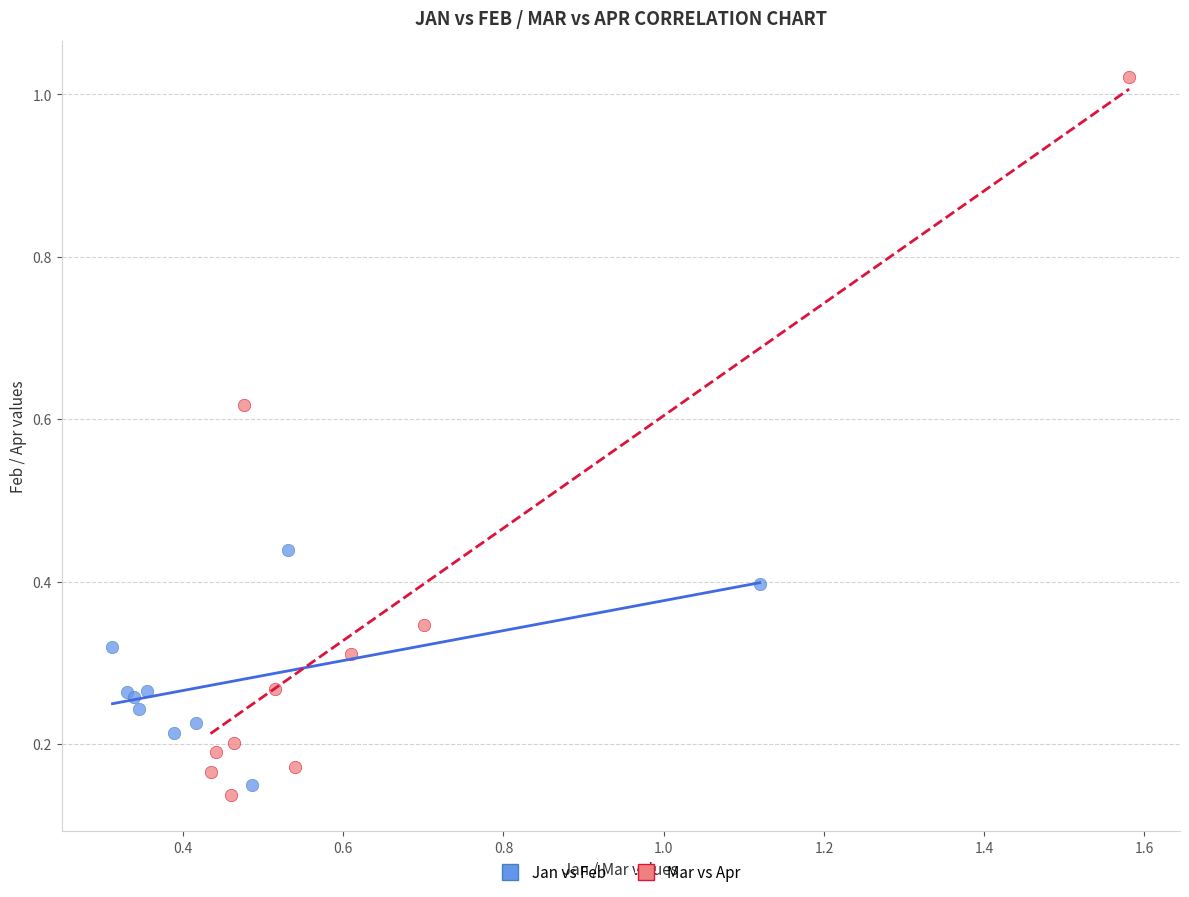

Which series contains the highest Y value?

Mar vs Apr